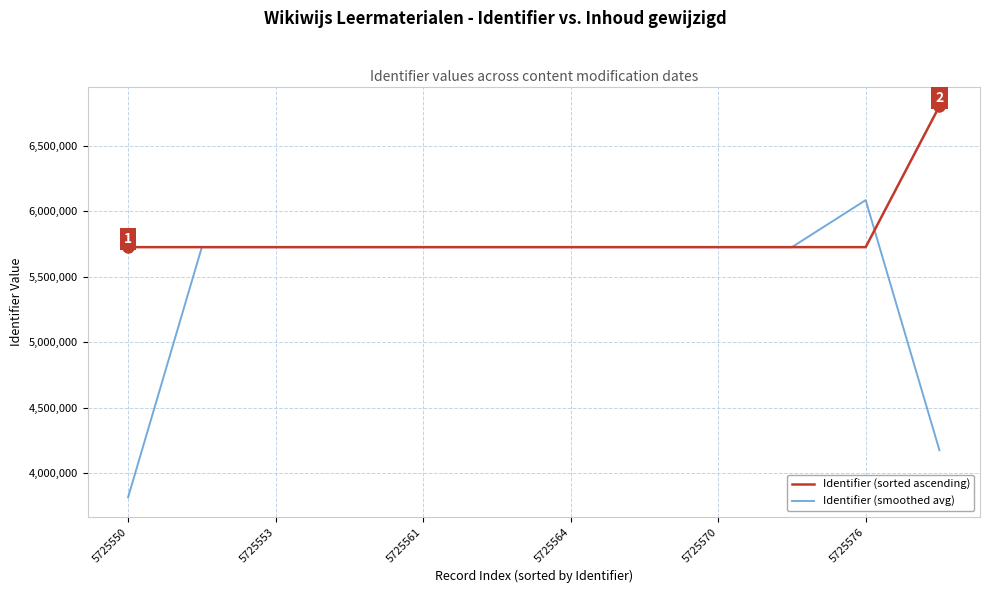

How many lines are shown in the chart?

2